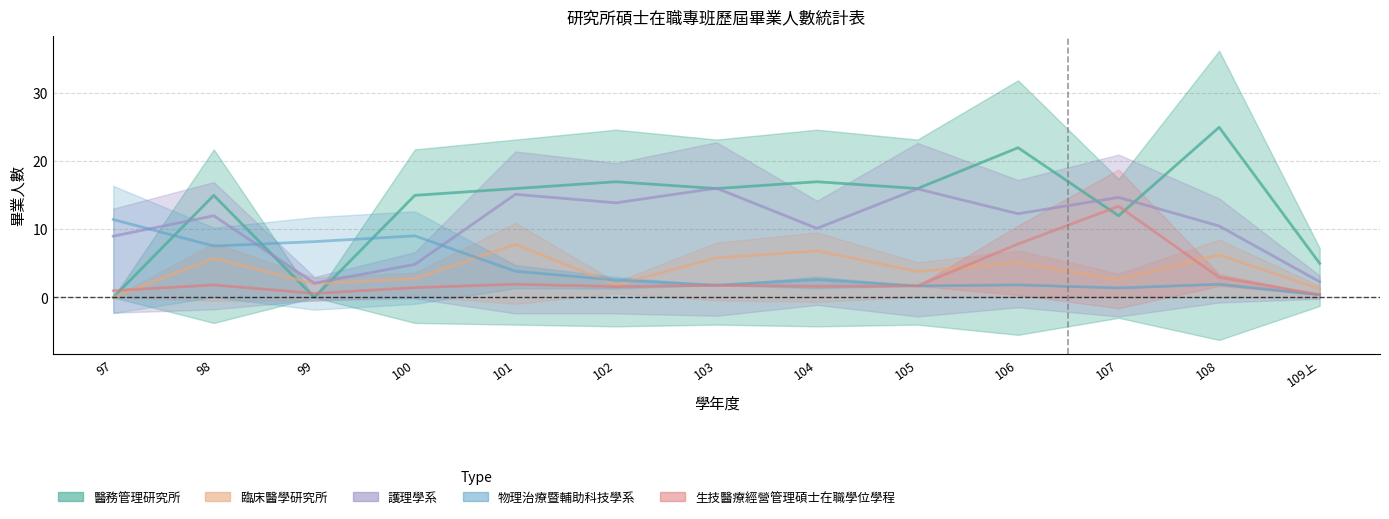

What position from the left is 109上?

13